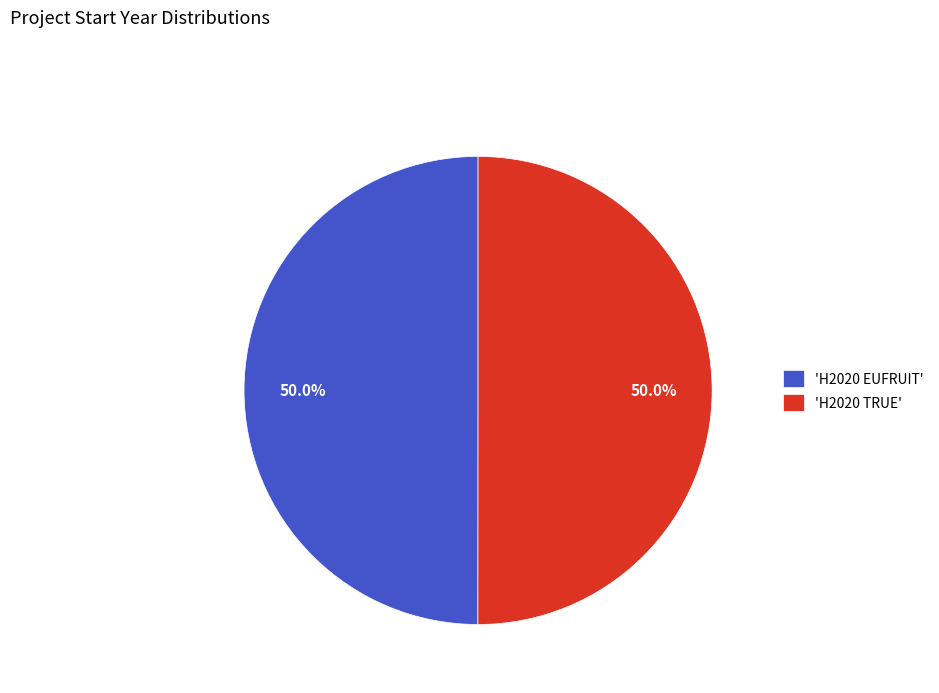

What percentage is NOT represented by 'H2020 EUFRUIT'?

50.0%